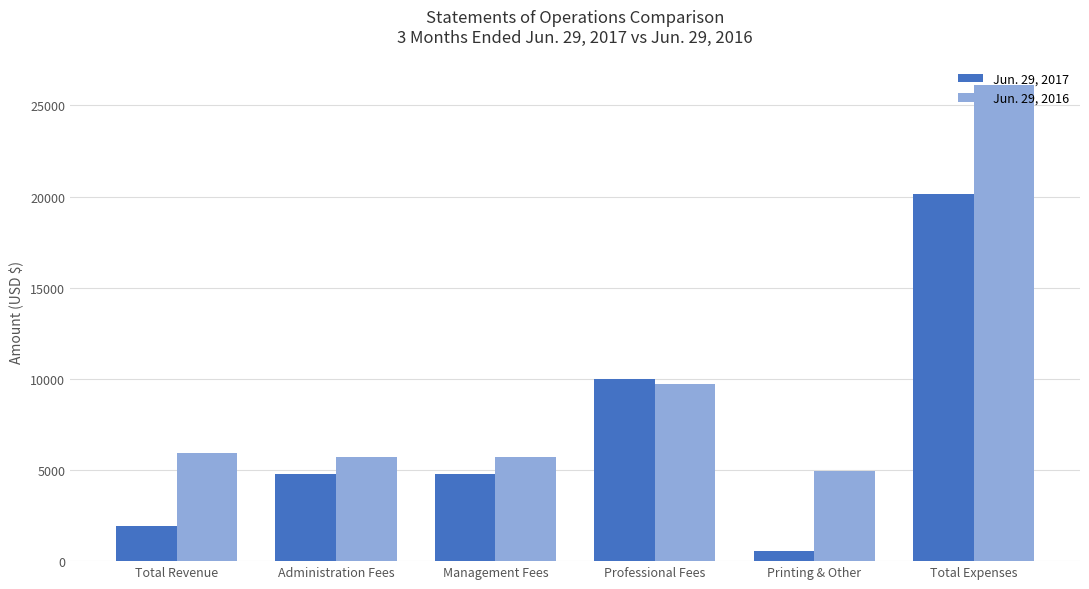

How many series are shown in this chart?

2